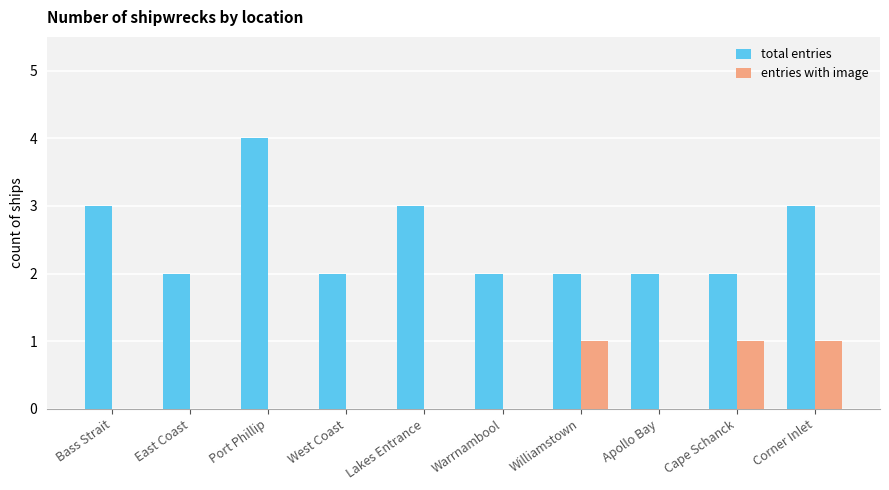

Are the bars grouped side by side (vs. stacked)?

Yes